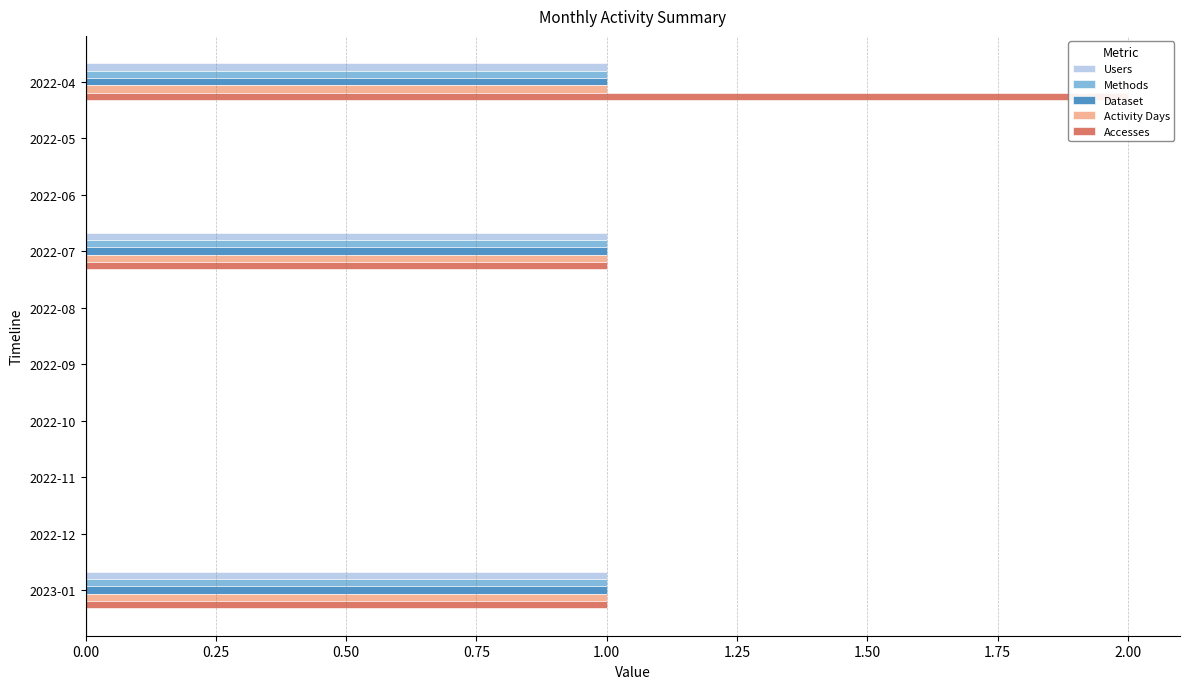

What is the sum of all Activity Days values?

3